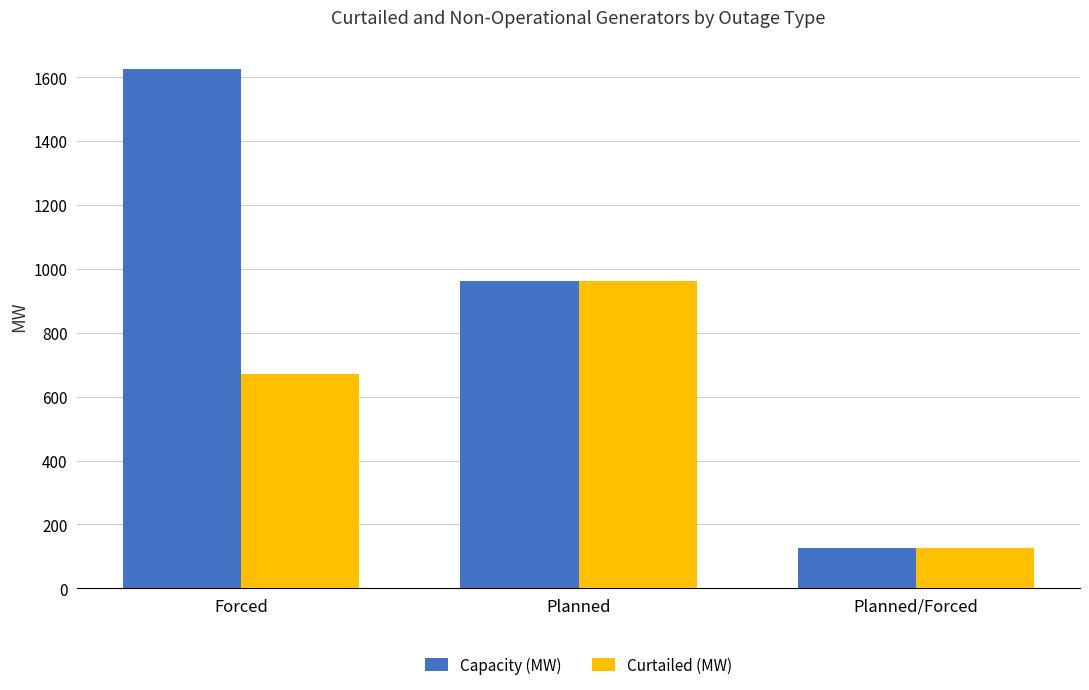

What is the sum of all Curtailed (MW) values?

1760.5